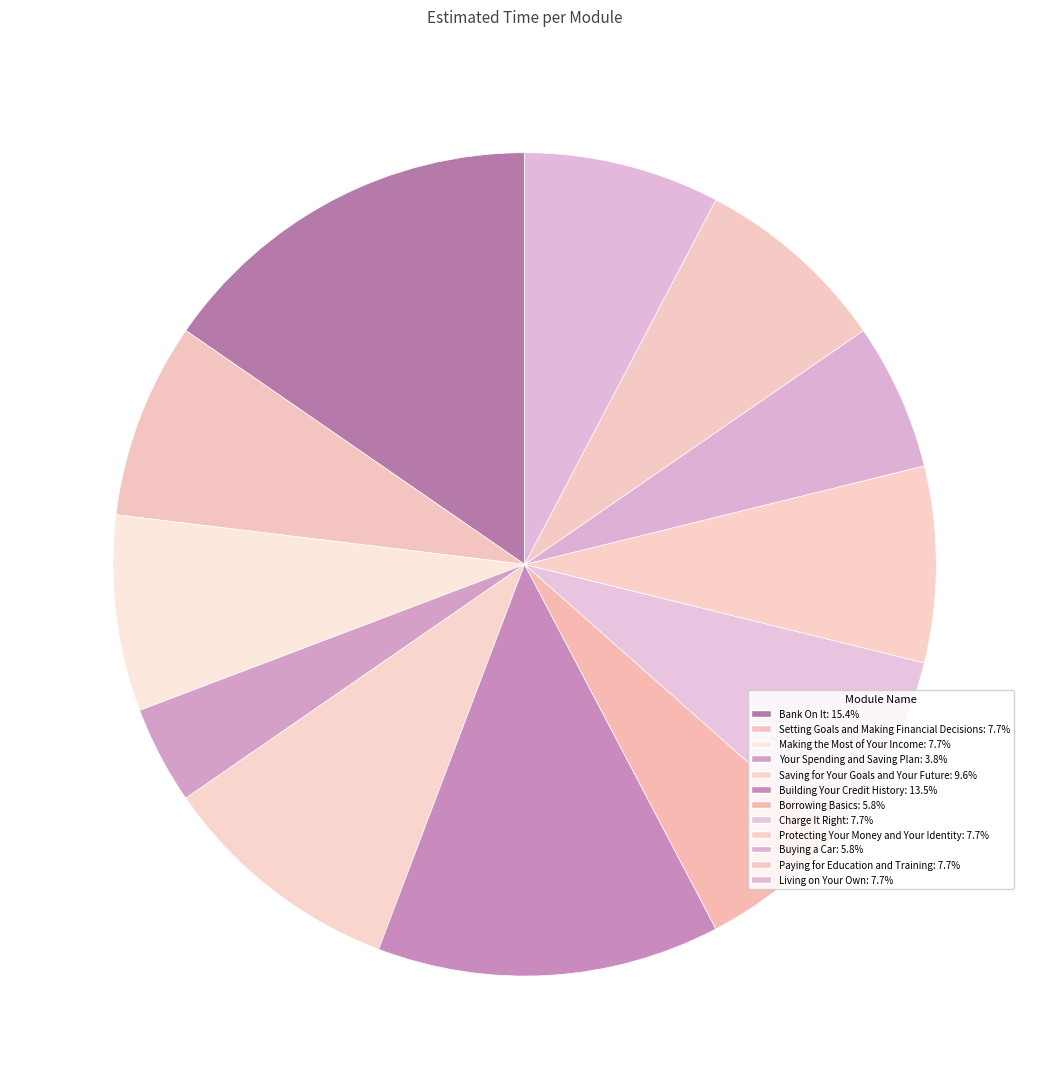

To the nearest percent, what is the average slice percentage?

8%